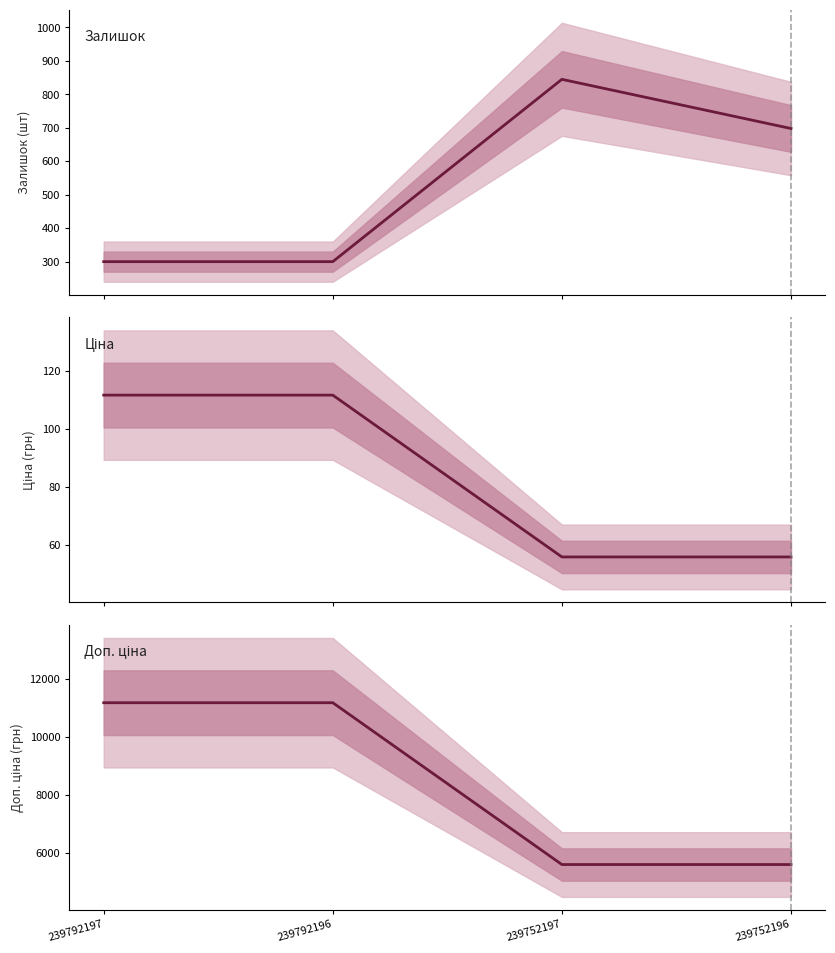

List the series in order of their peak value, highest first.

Доп. ціна, Залишок, Ціна